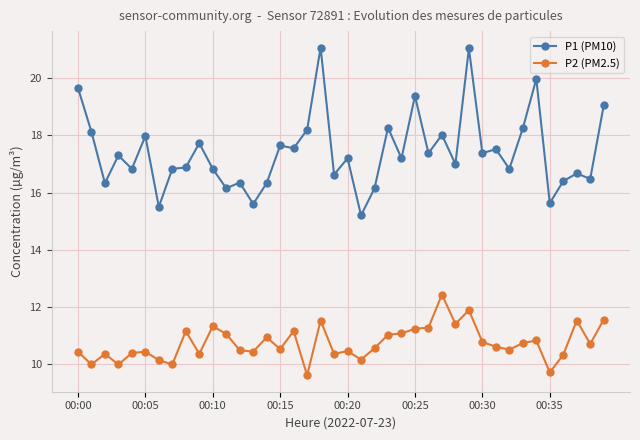

At how many categories does at least one series exceed 15?

40